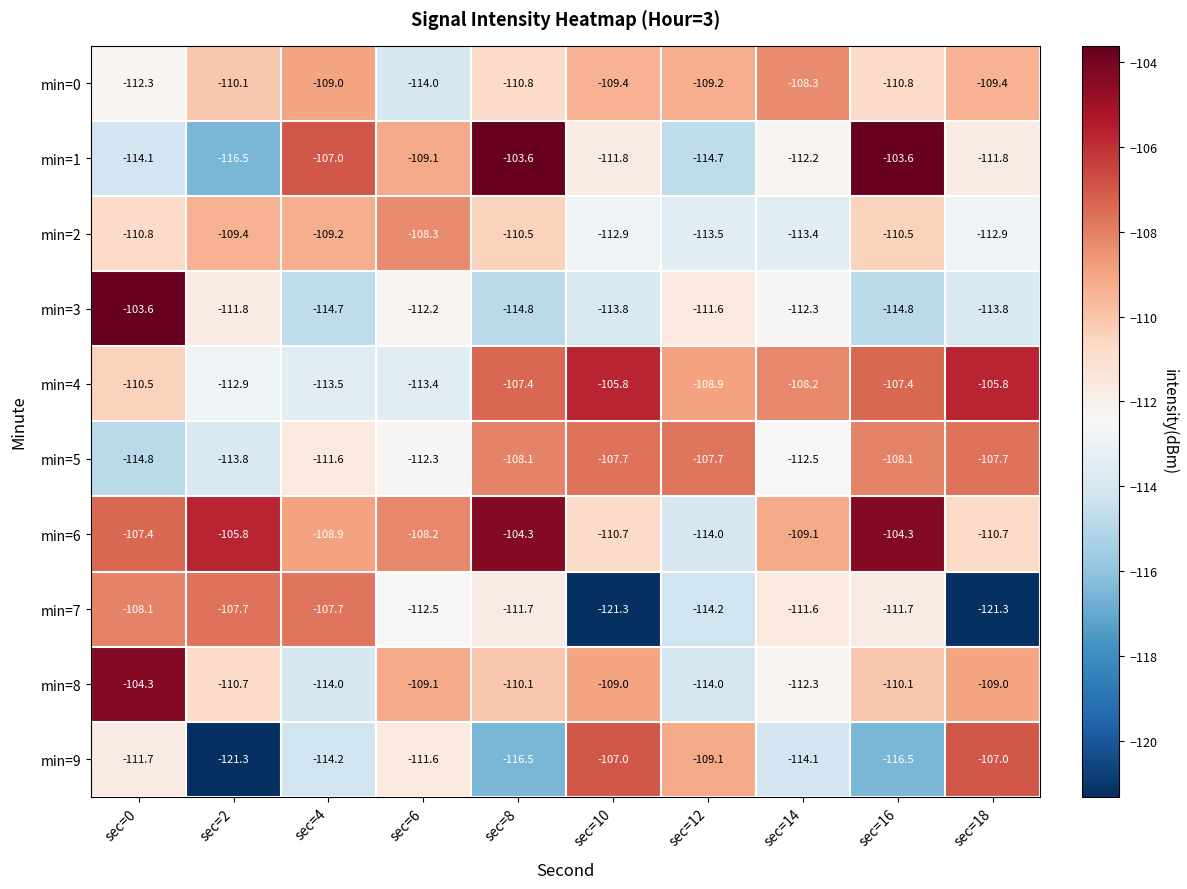

Which series has the largest total across all categories?

min=6